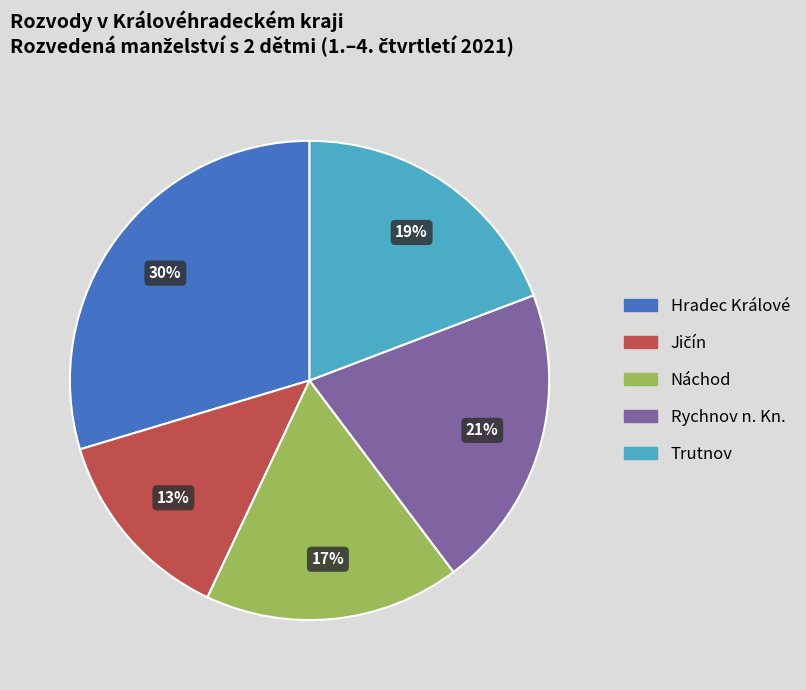

Combined, do Náchod and Rychnov n. Kn. account for over 50%?

No